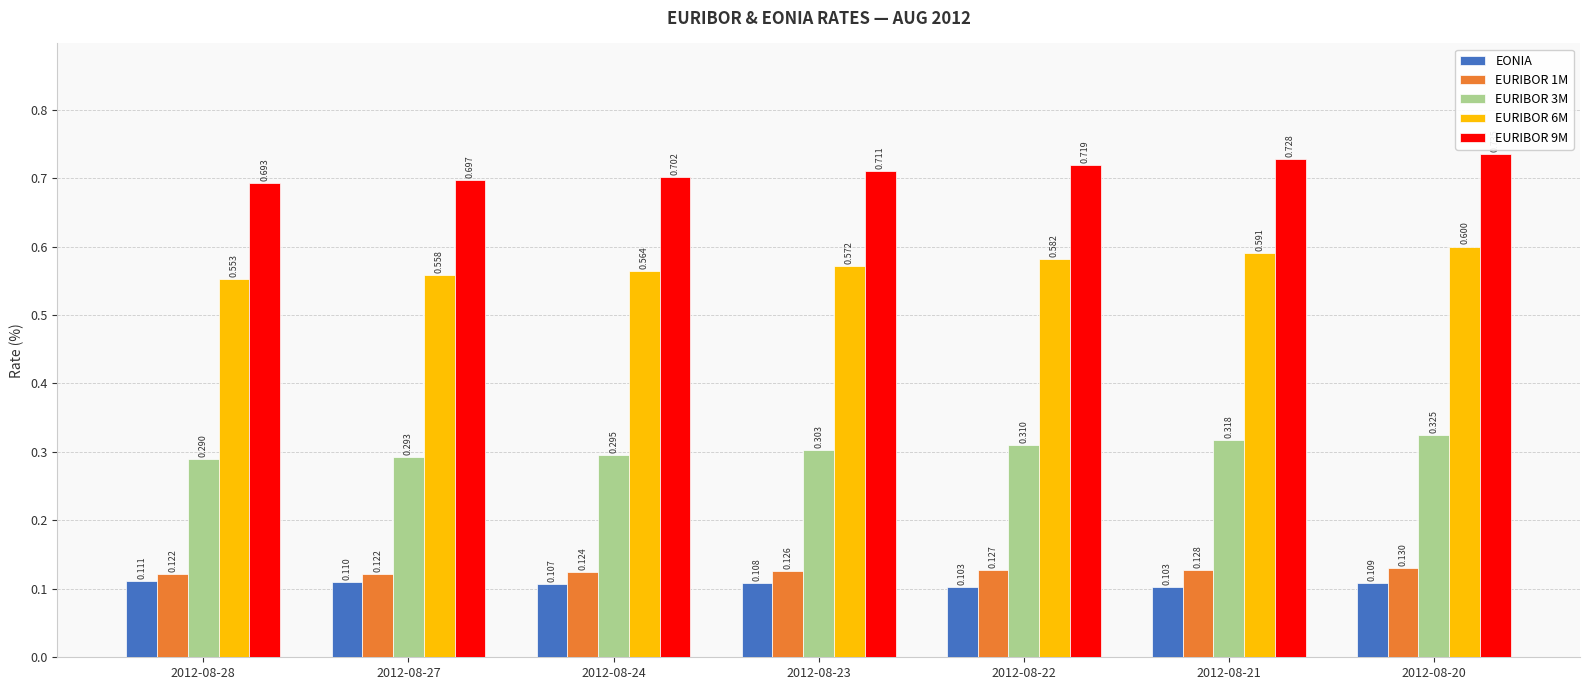

At how many categories does at least one series exceed 0?

7